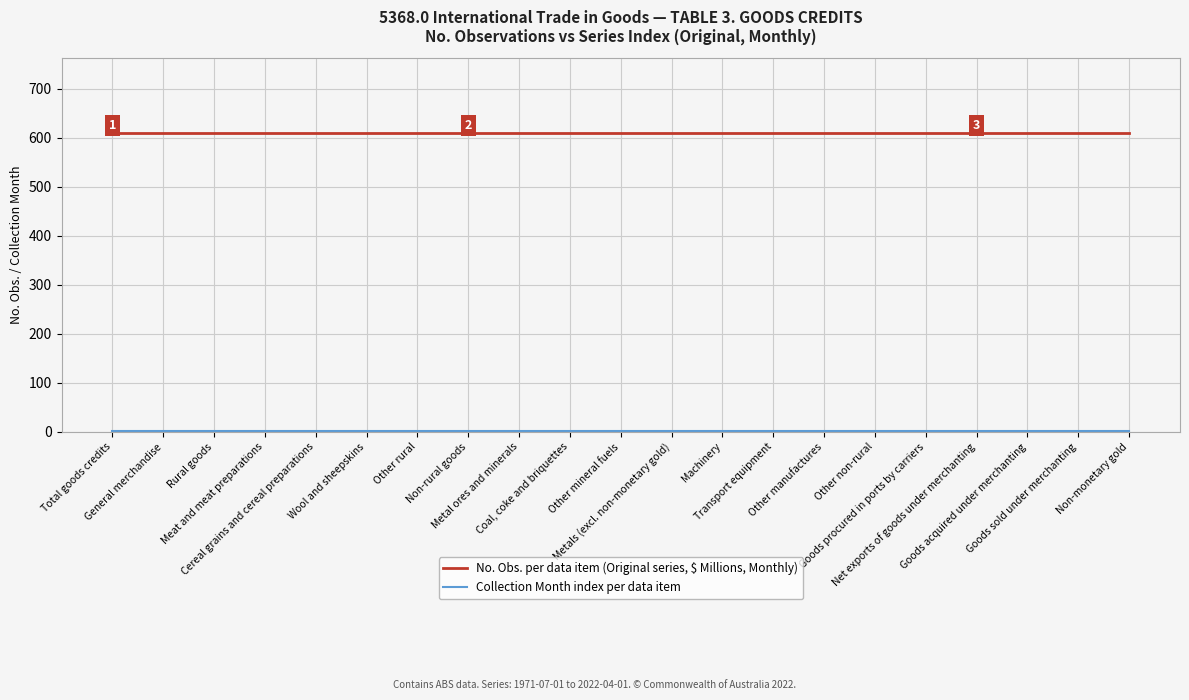

Which series has the largest total across all categories?

No. Obs. per data item (Original series, $ Millions, Monthly)